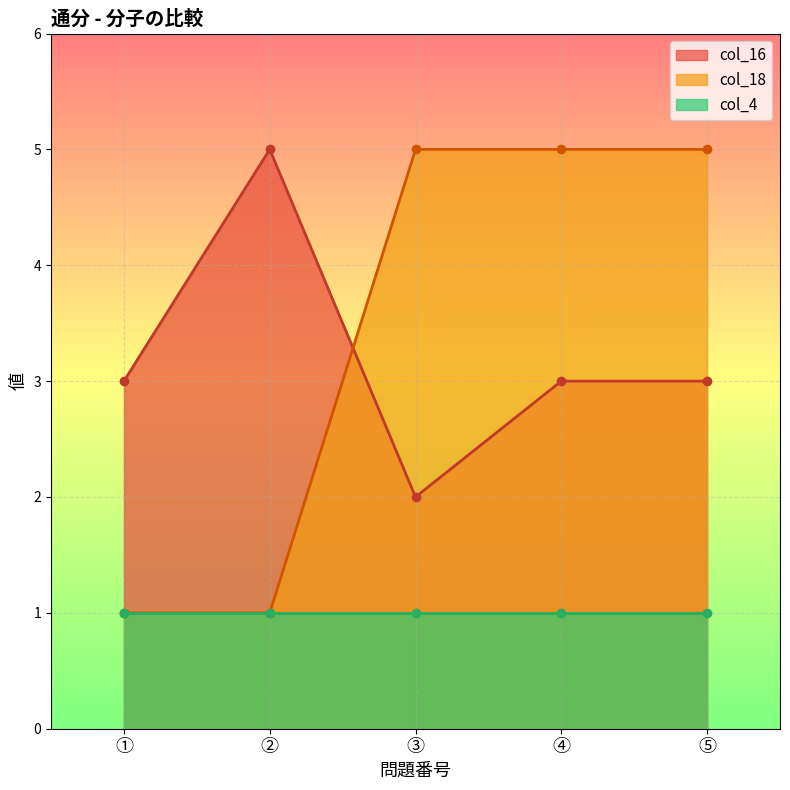

Rank the categories by col_18 value from lowest to highest.

①, ②, ③, ④, ⑤